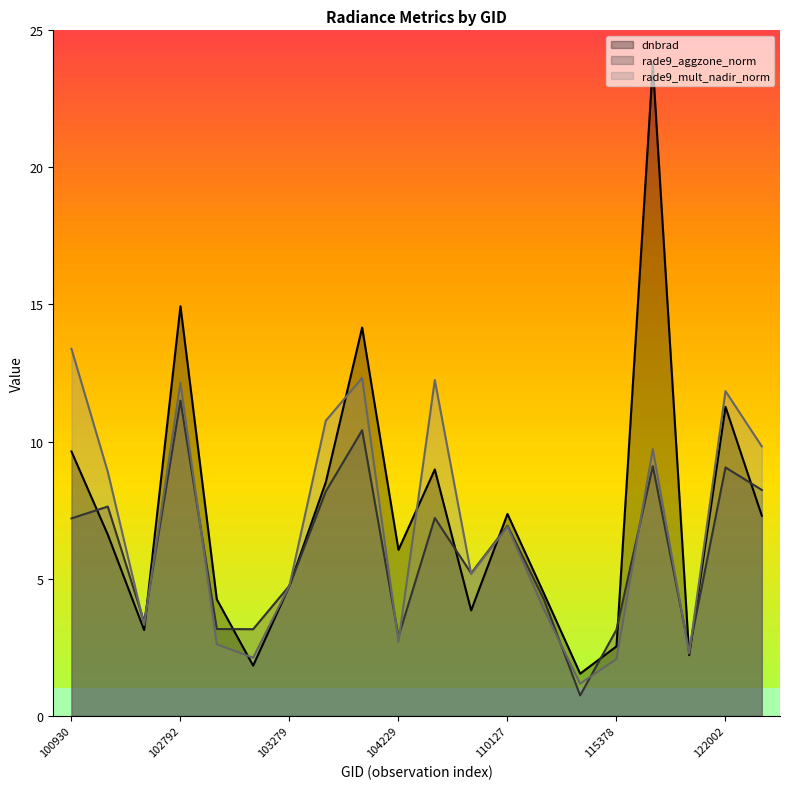

At which label does rade9_mult_nadir_norm reach its minimum?

115265